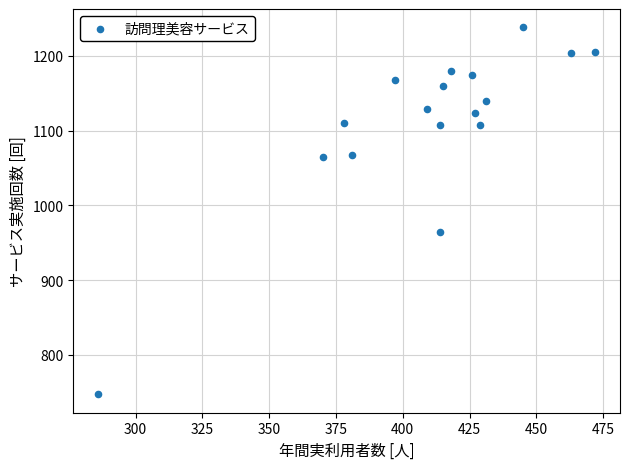

What Y value in the scatter plot is closest to 992?

964